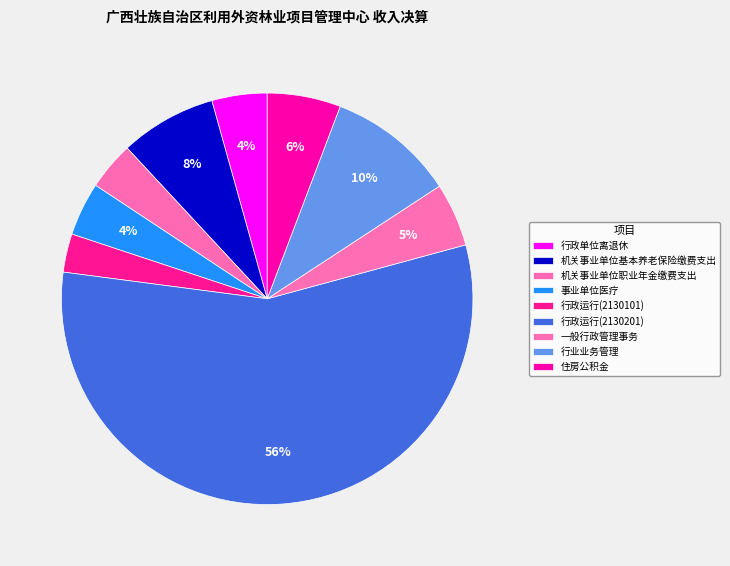

Count the number of slices in the pie.

9